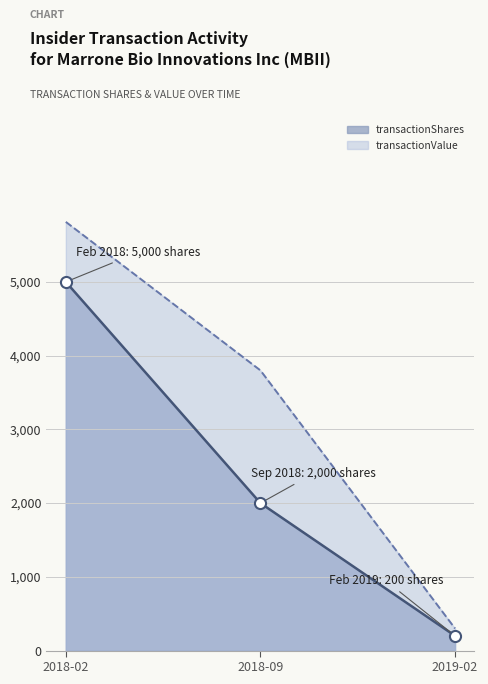

What position from the left is 2019-02?

3